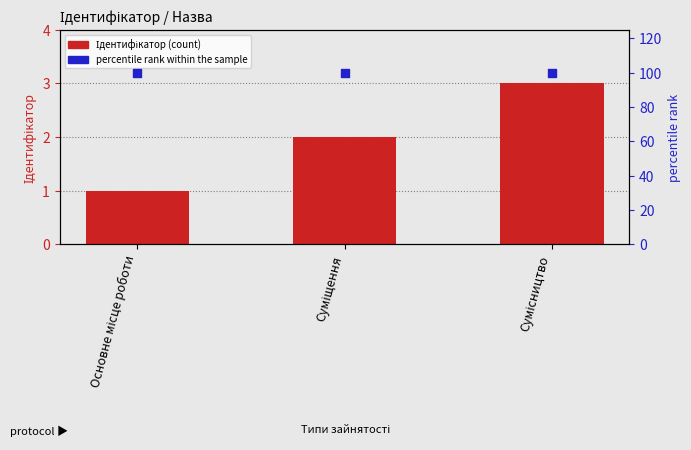

Is the value of Ідентифікатор (count) at Сумісництво greater than the value of percentile rank within the sample at Суміщення?

No